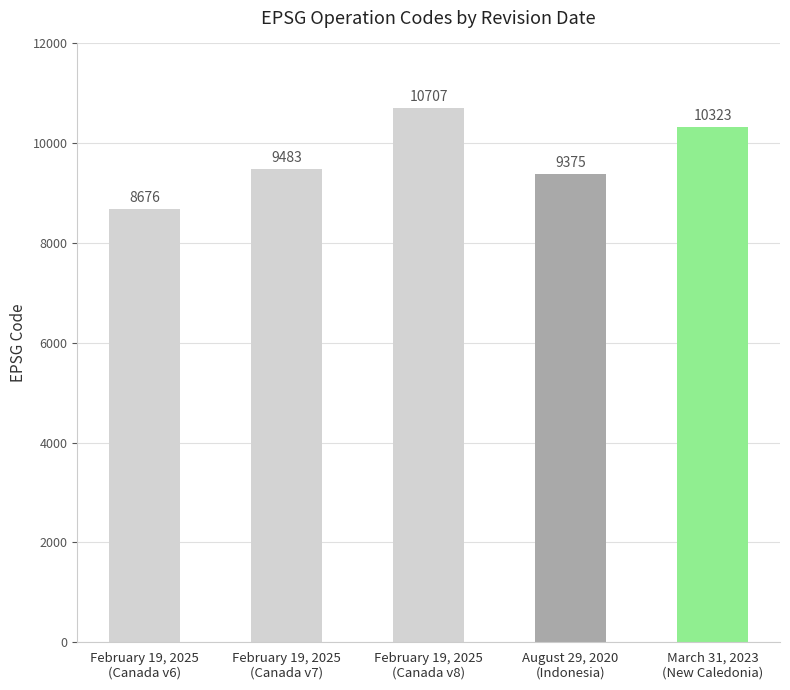

What is the label of the 1st bar from the left?

February 19, 2025
(Canada v6)